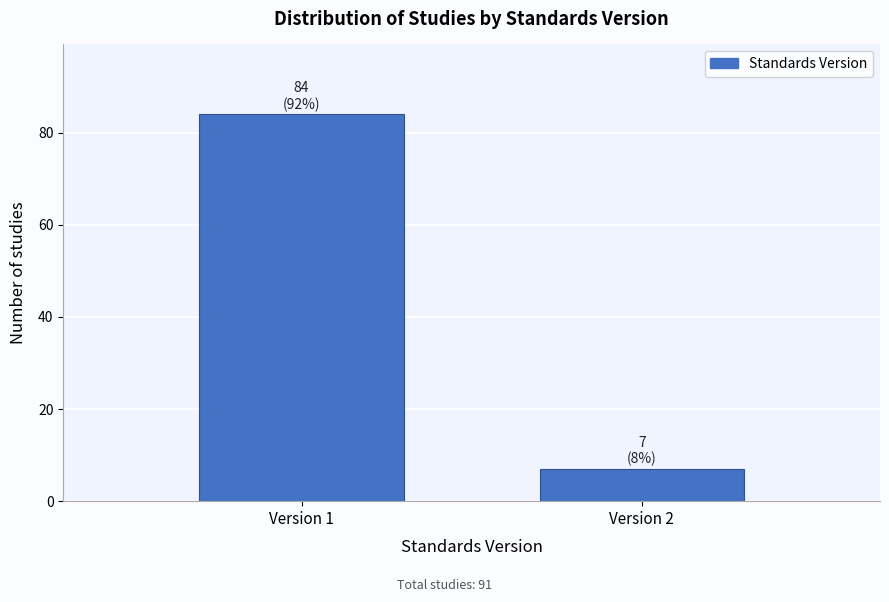

Reading right to left, extract all data points from this chart.

7	84